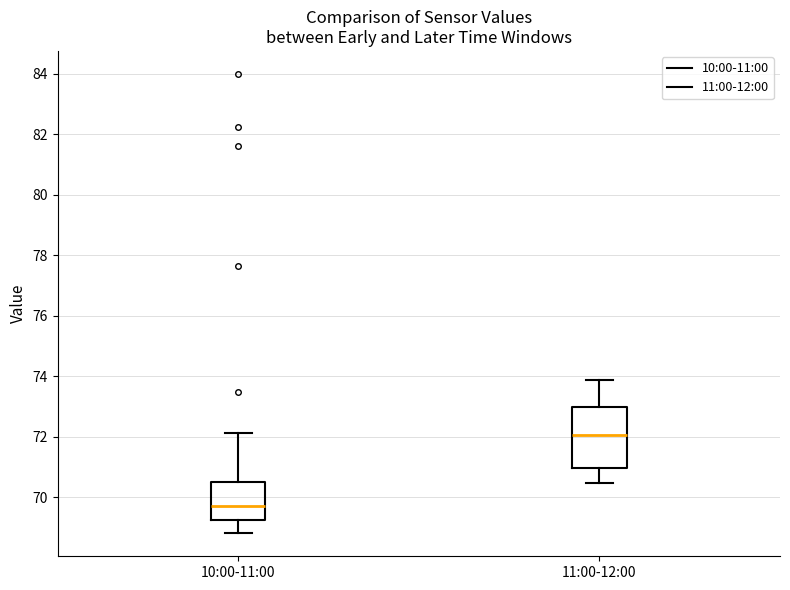

Where does the lower whisker of the box for 11:00-12:00 end on the y-axis? The values are not printed on the chart, so give them approximately, as read against the axis.

70.4